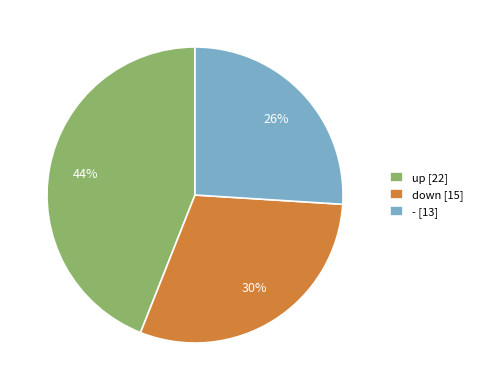

To the nearest percent, what is the difference between the up and down slice percentages?

14%